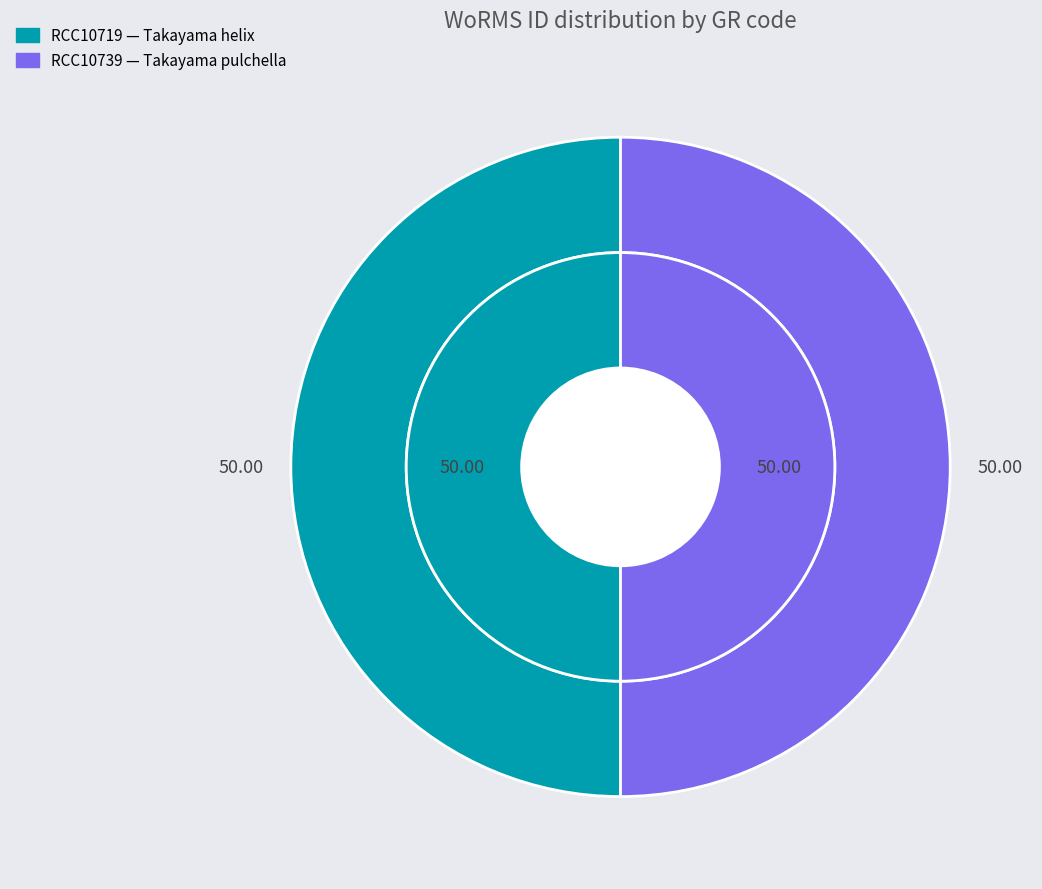

Does any single category account for the majority?

Yes